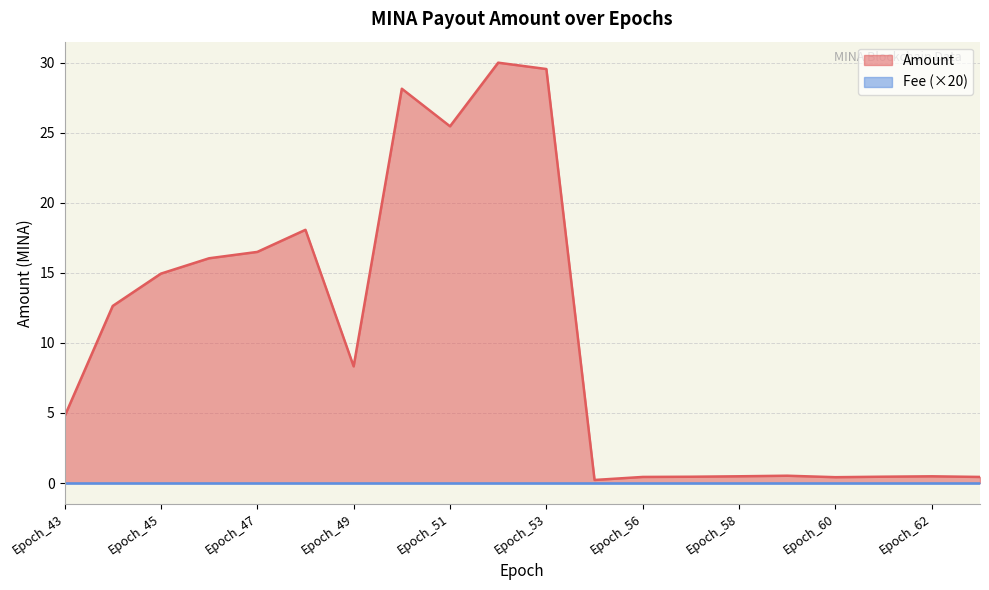

What is the minimum value shown in the chart?

0.2